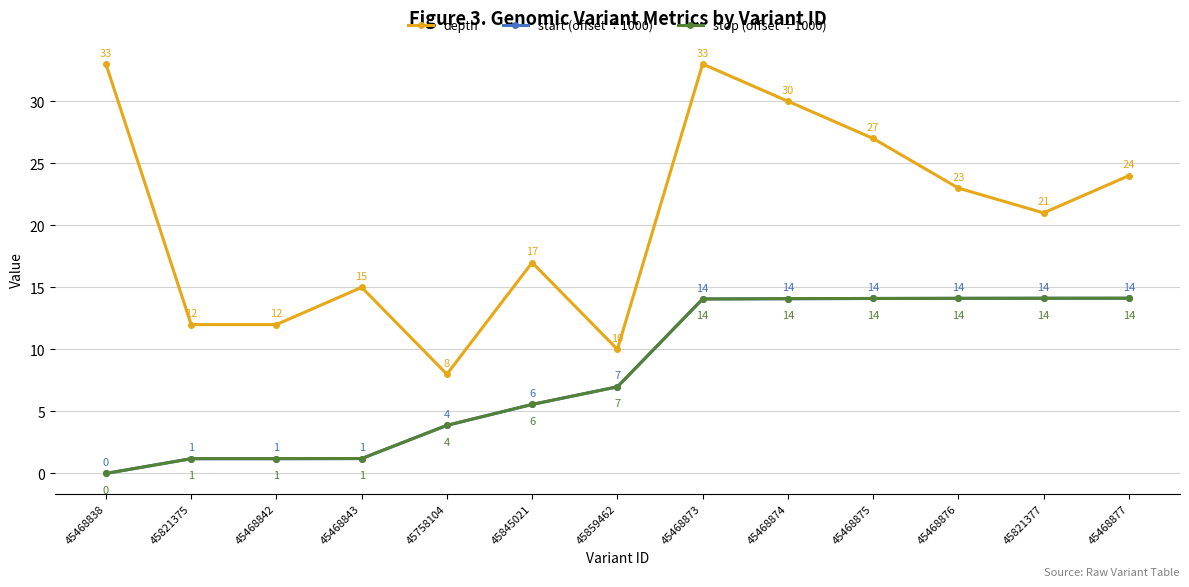

What is the difference between the stop (offset ÷1000) values at 45468877 and 45821375?

12.9